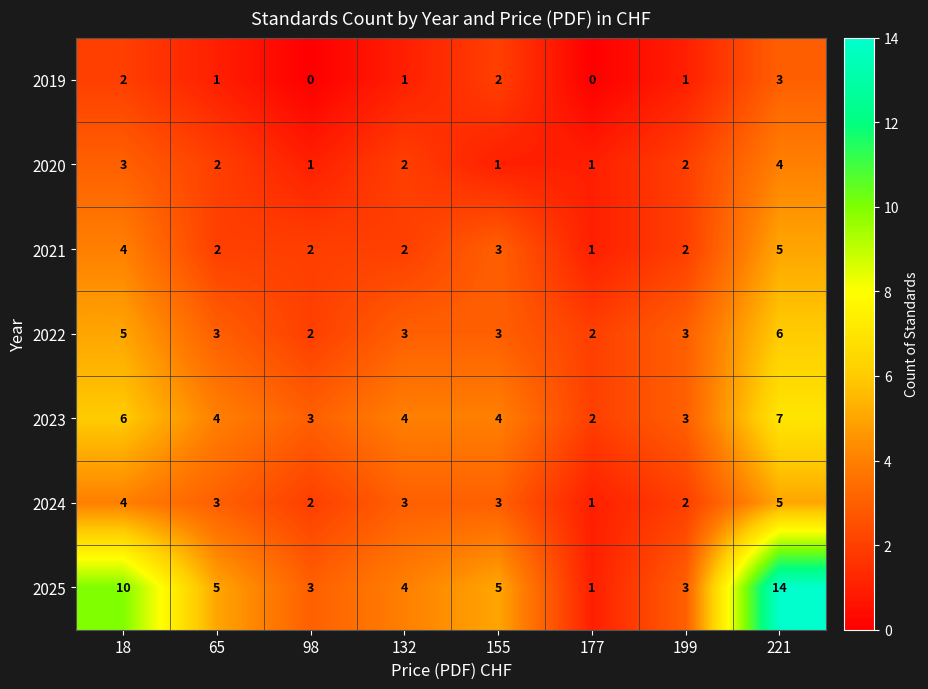

What is the difference between the maximum and minimum values in the 2025 series?

13